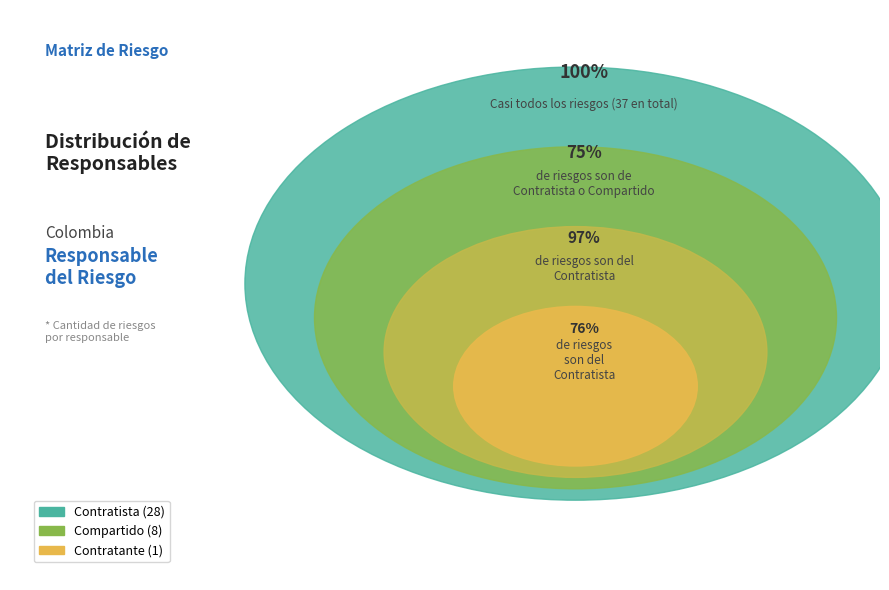

Does Contratante represent more than half of the total?

No